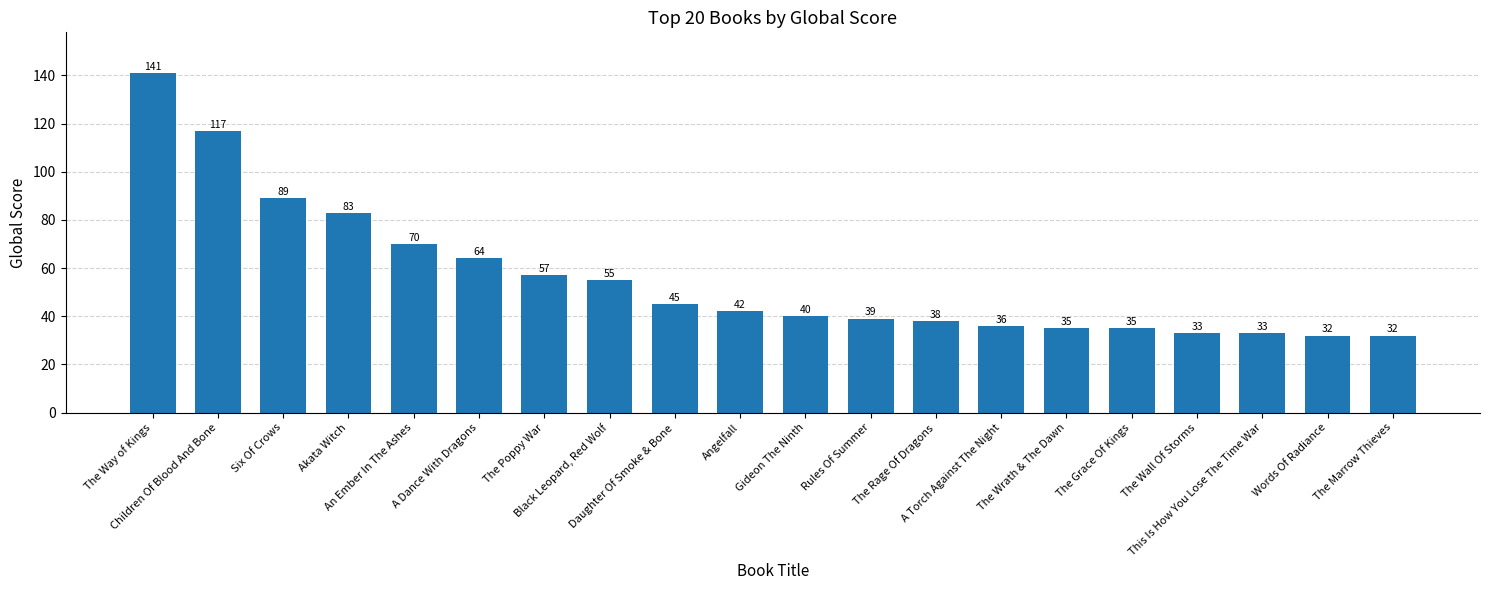

What is the value of the 12th bar from the left?

39